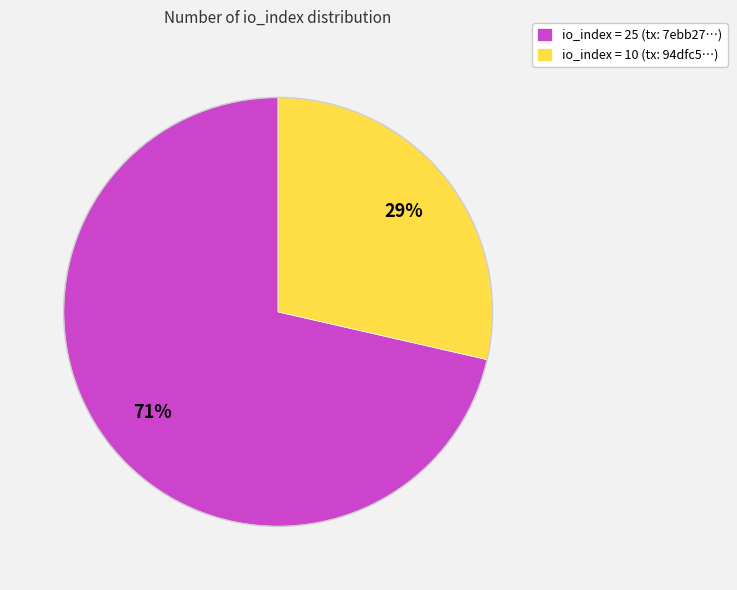

Which has a higher value, io_index = 25 (tx: 7ebb27…) or io_index = 10 (tx: 94dfc5…)?

io_index = 25 (tx: 7ebb27…)